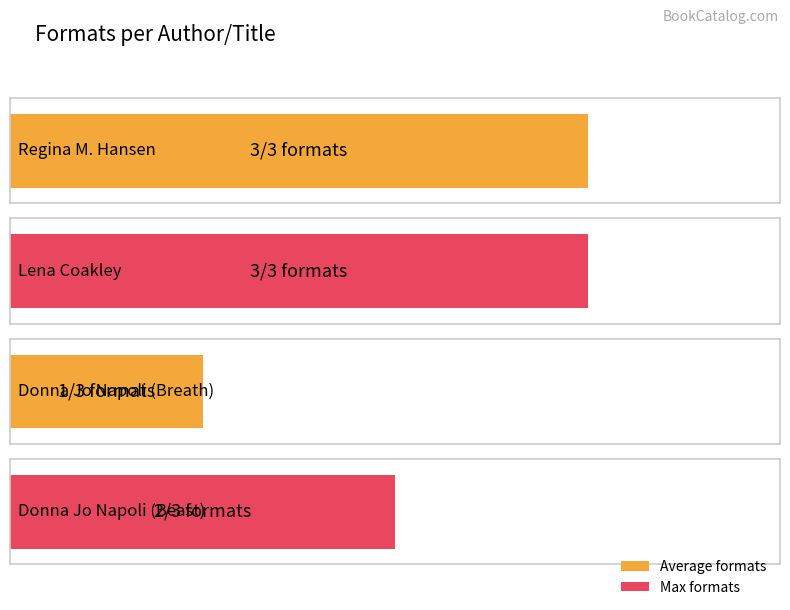

Between Donna Jo Napoli (Beast) and Lena Coakley, which is larger?

Lena Coakley